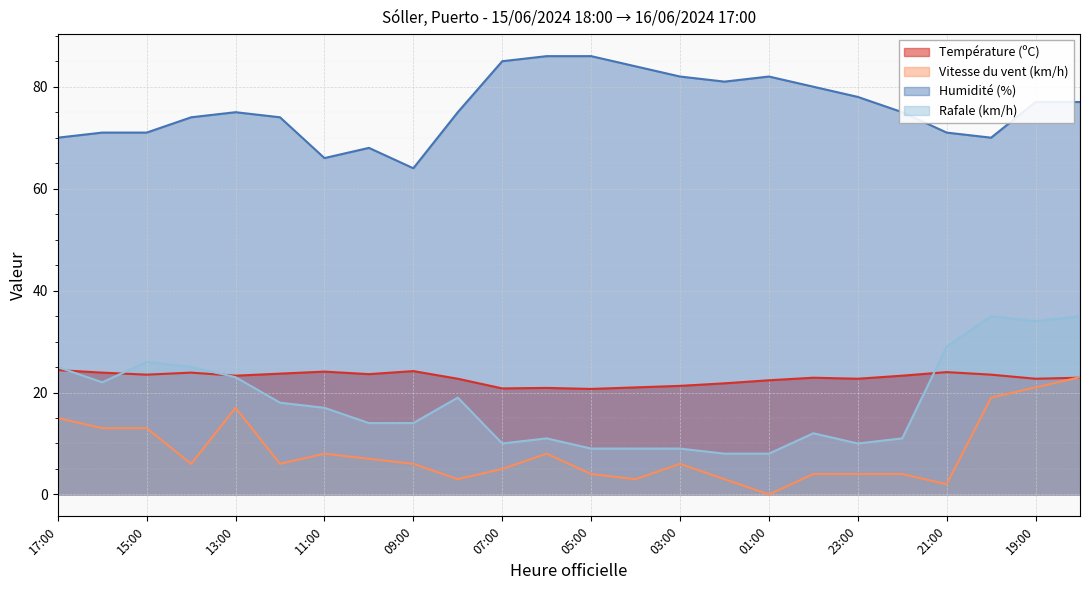

Is the value of Humidité (%) at 01:00 greater than the value of Vitesse du vent (km/h) at 00:00?

Yes